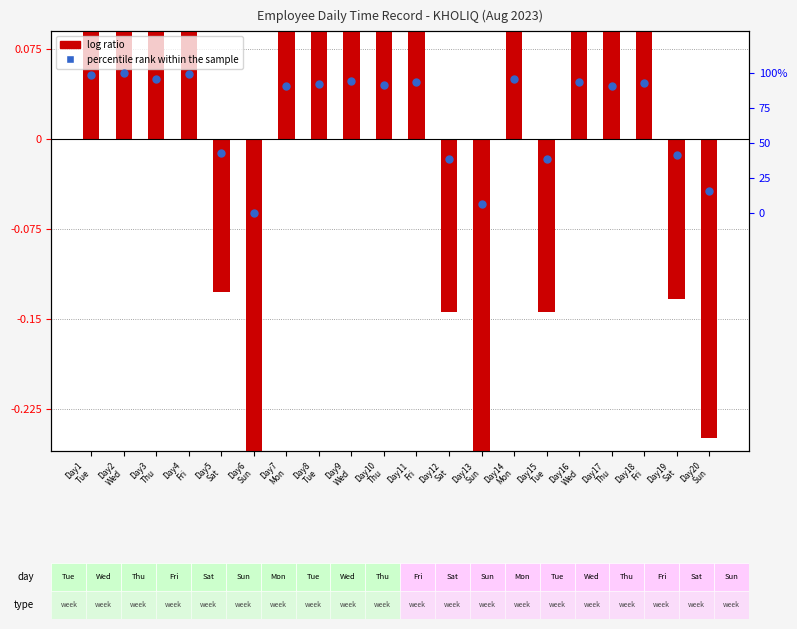

What is the total value across all series at Day7
Mon?

90.6